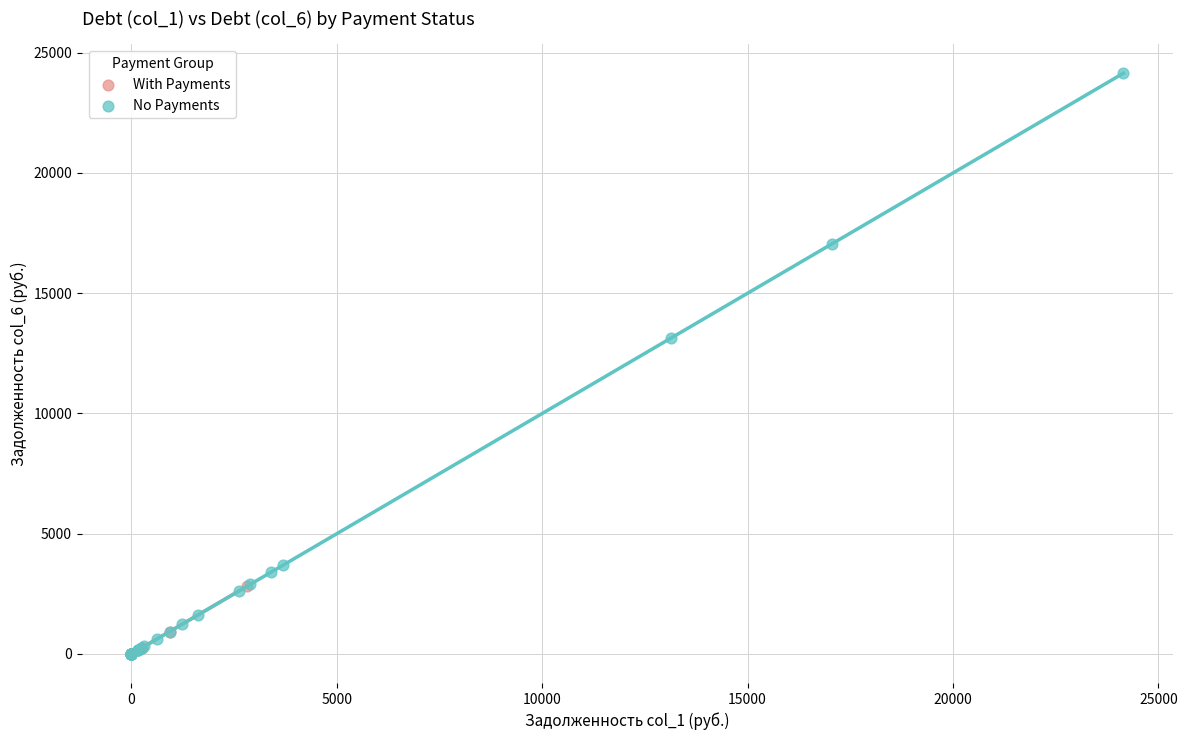

Which series has the widest spread of Y values?

No Payments